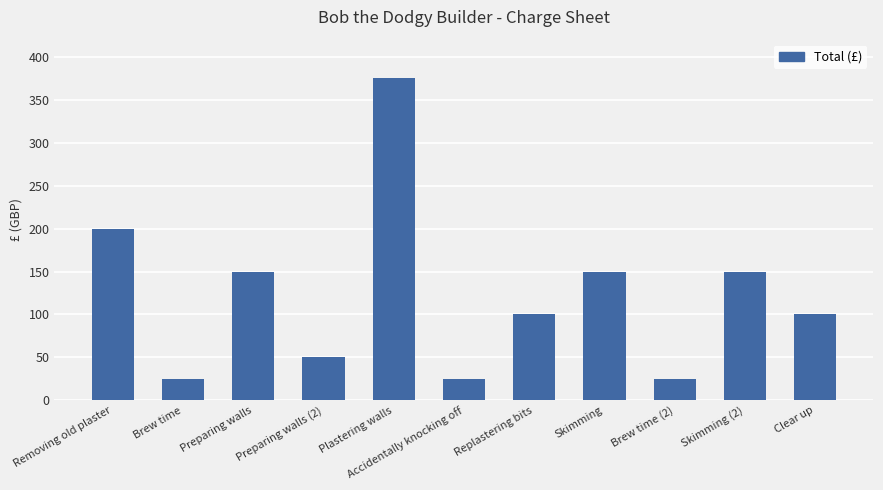

Which has a higher value, Preparing walls (2) or Skimming?

Skimming